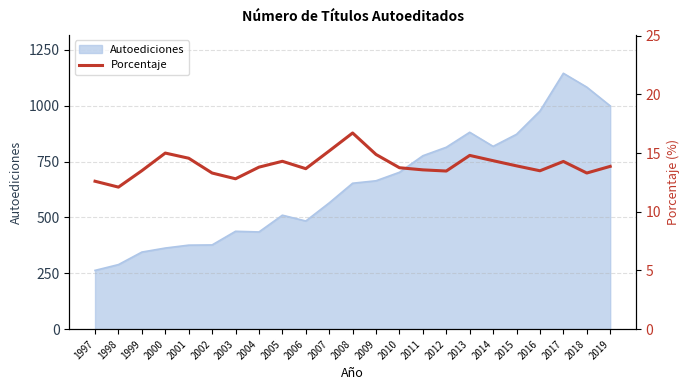

Which category has the highest value in the Autoediciones series?

2017